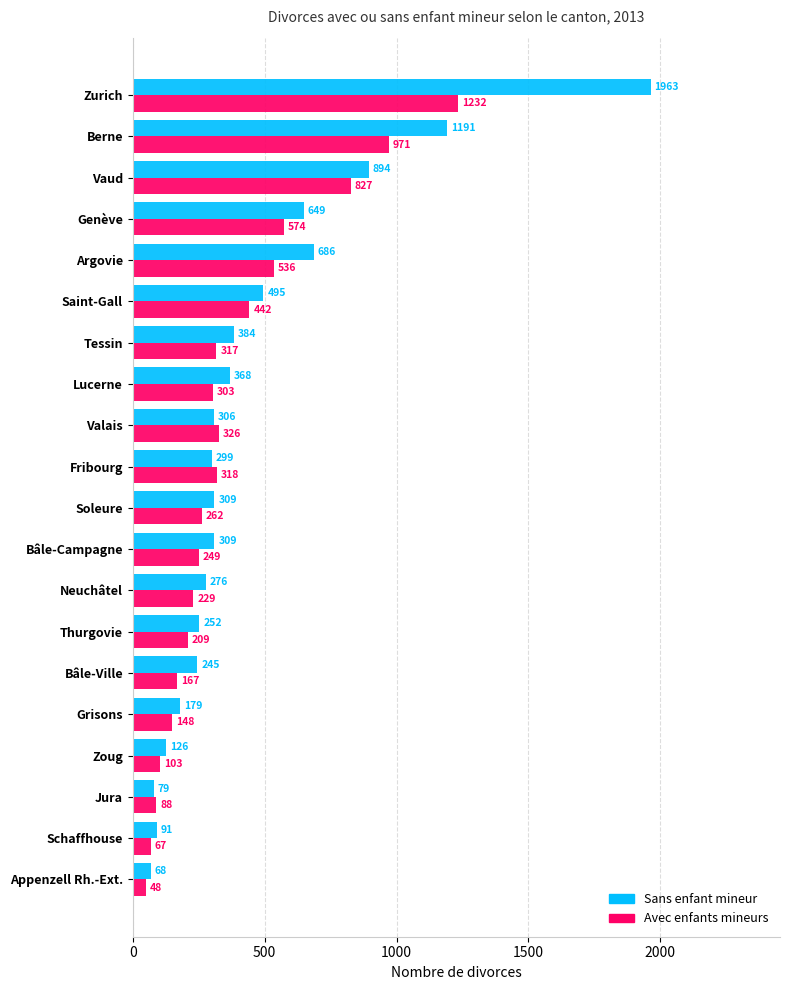

What is the difference between the highest and lowest values at Saint-Gall?

53